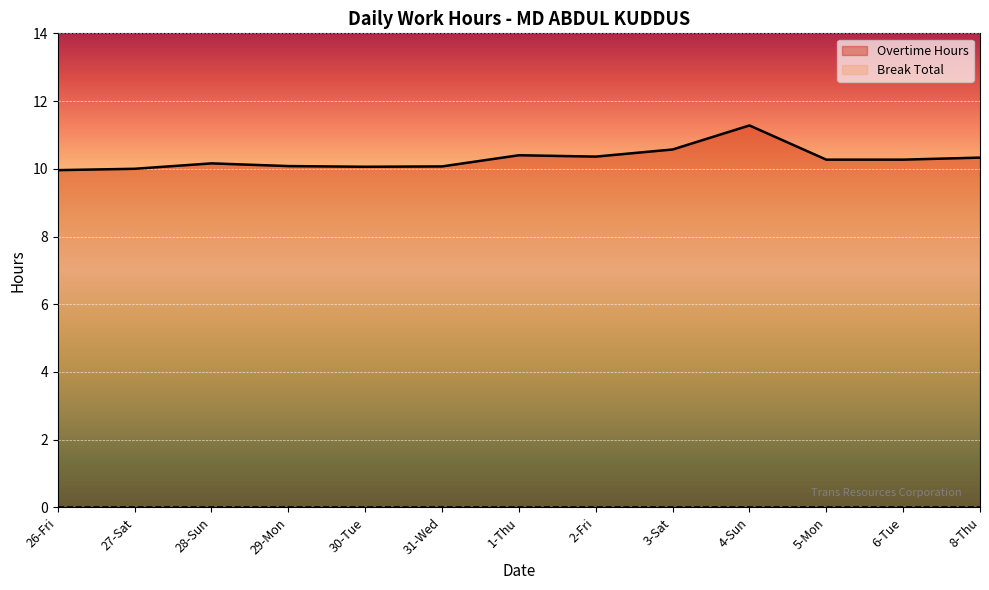

The chart shows a value of 10.4 at 1-Thu. True or false?

True